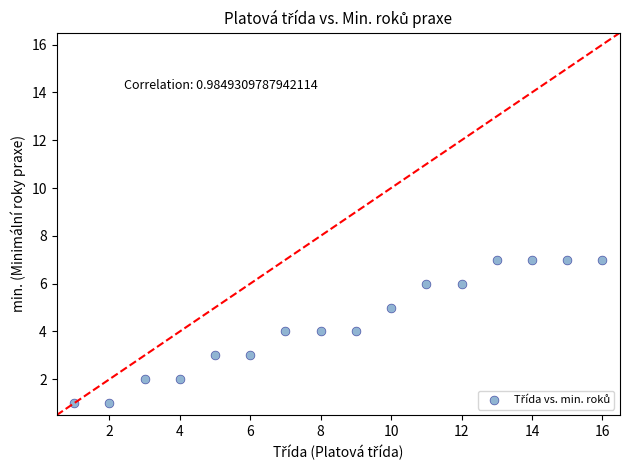

What is the range of Y values (max minus min)?

6